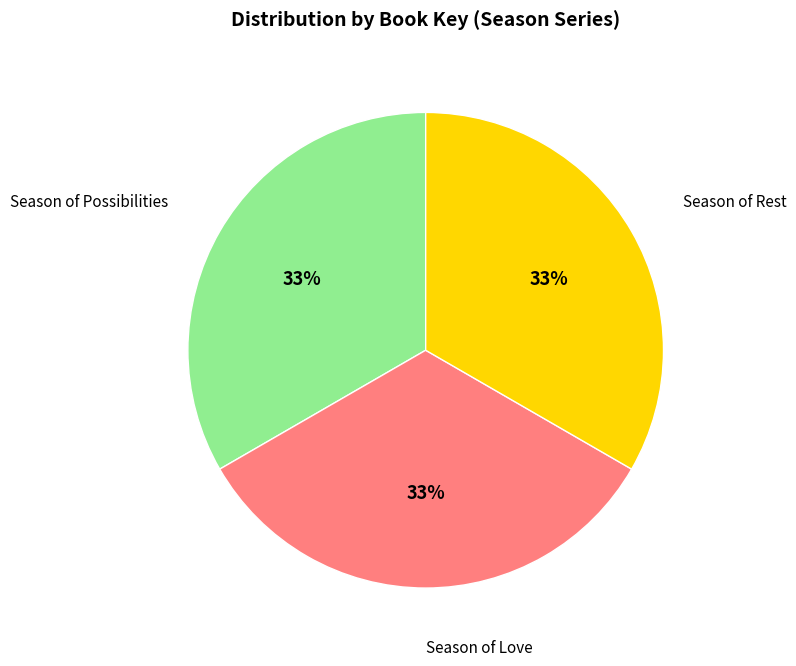

To the nearest percent, what is the average slice percentage?

33%